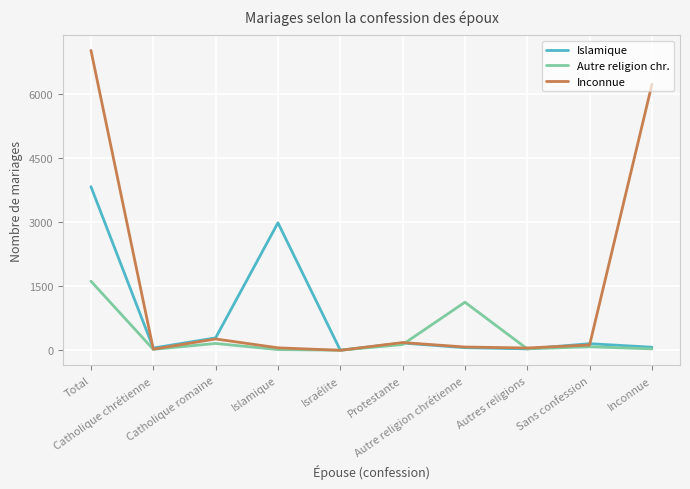

What is the sum of the Inconnue values at Israélite and Autre religion chrétienne?

79